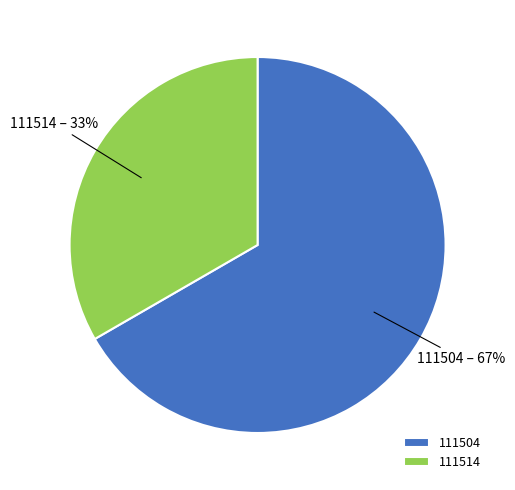

How many slices are in this pie chart?

2